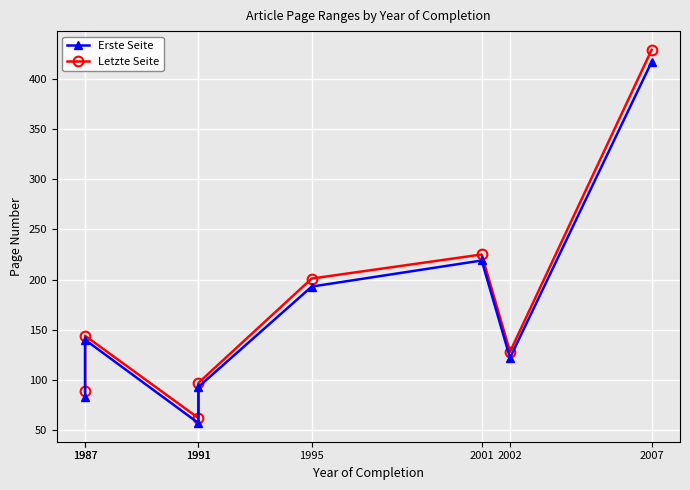

Is the value of Erste Seite at 1991 greater than the value of Letzte Seite at 2002?

No